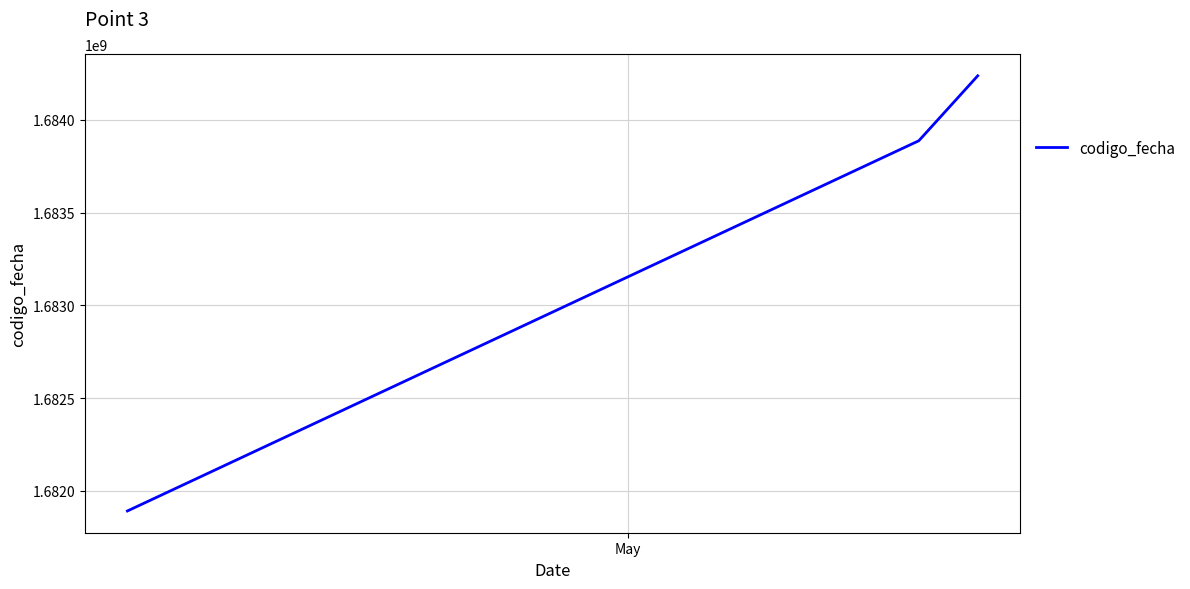

Reading right to left, transcribe all the data shown in this chart.

1684237660	1683887622	1681891784